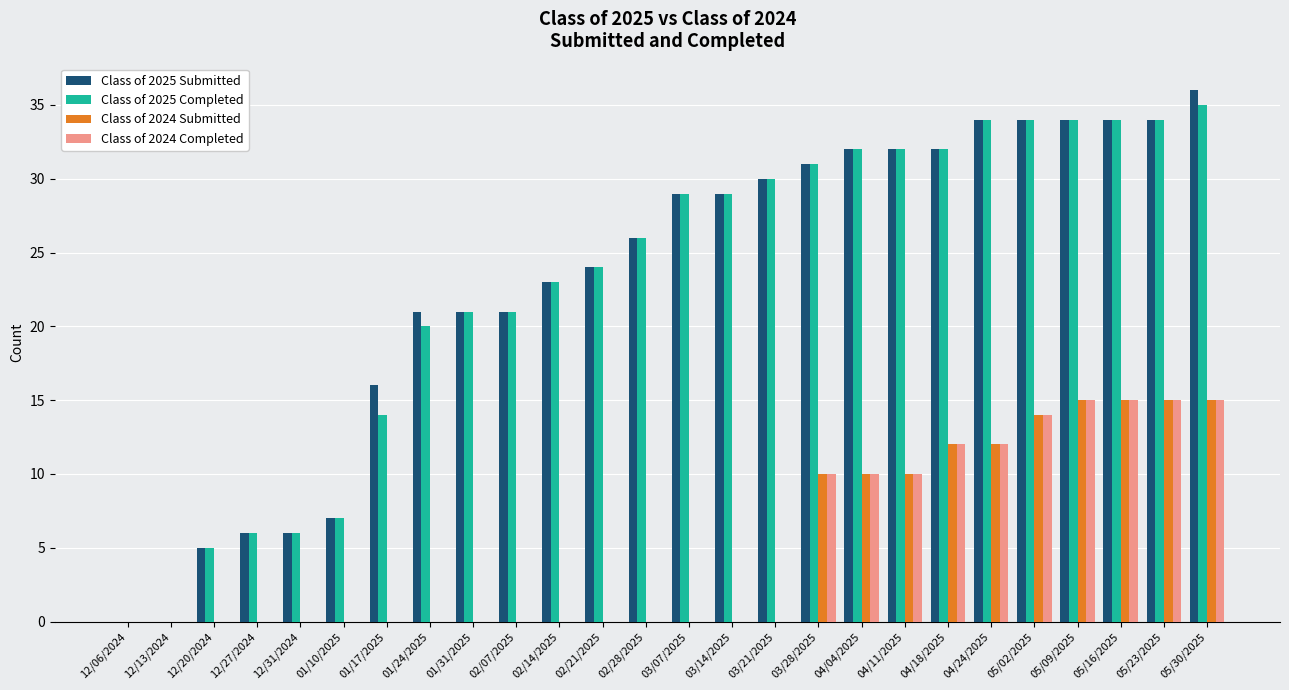

The Class of 2025 Submitted series shows 43 at 04/04/2025. True or false?

False